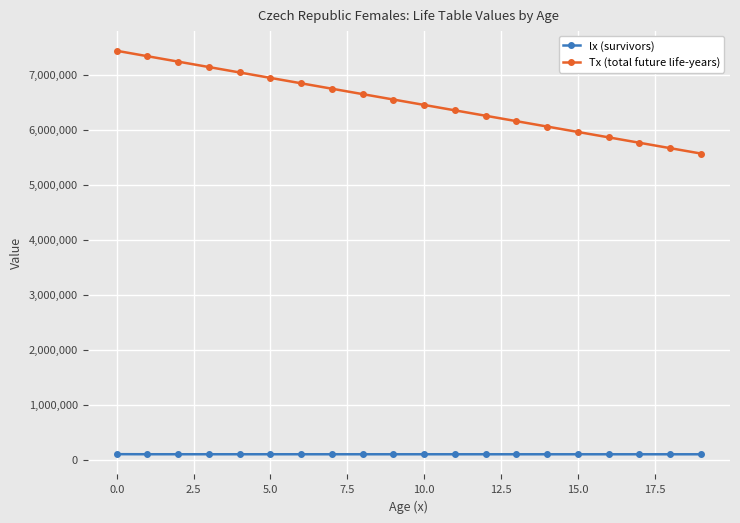

True or false: Tx (total future life-years) and lx (survivors) cross at least once.

False